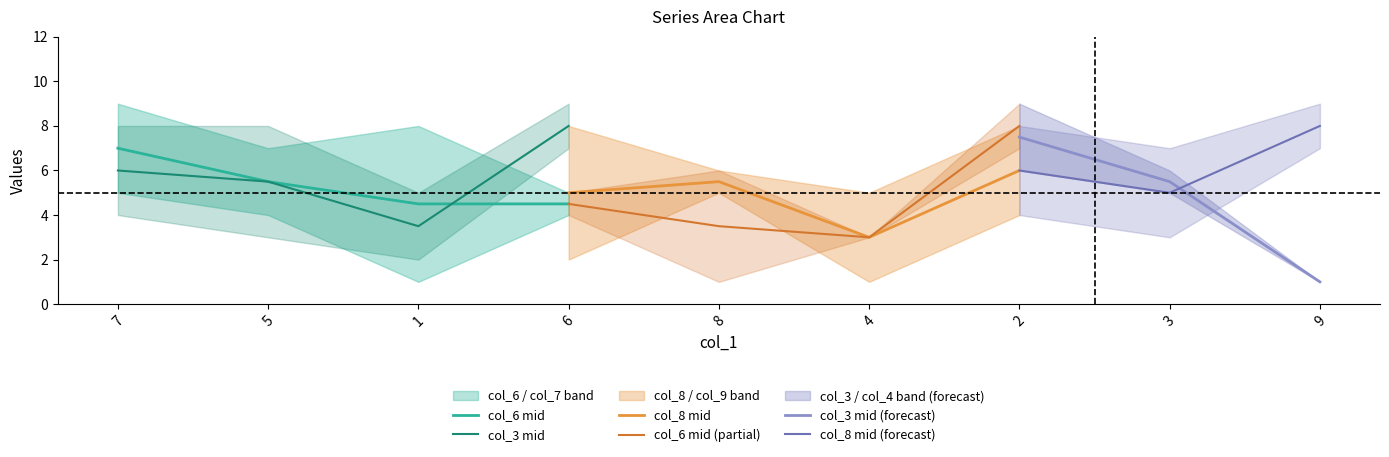

Which series ends up on top after the final intersection of col_8 and col_9?

col_8